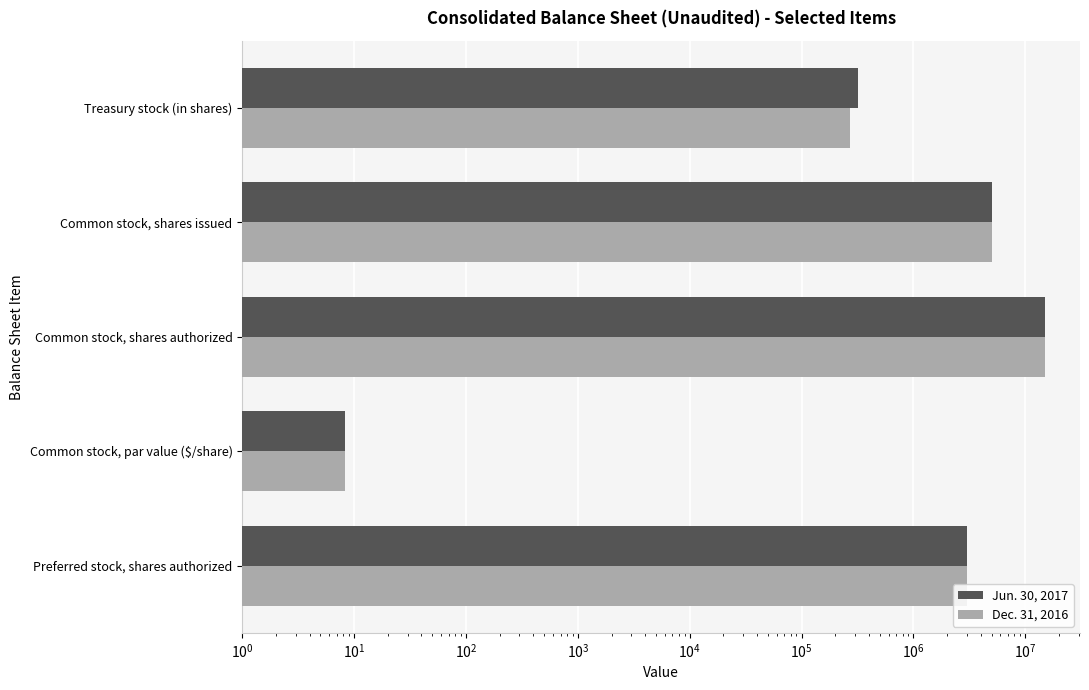

The Dec. 31, 2016 series shows 3.1 at Common stock, par value ($/share). True or false?

False